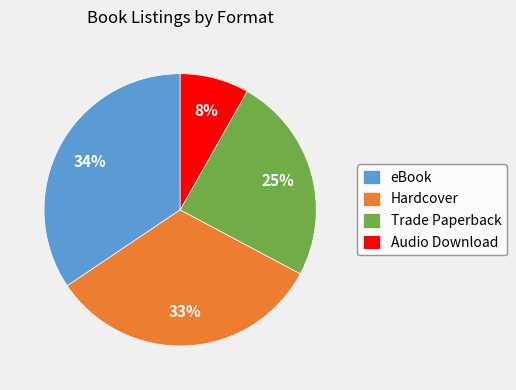

Do Audio Download and Trade Paperback together represent more than half of the pie?

No